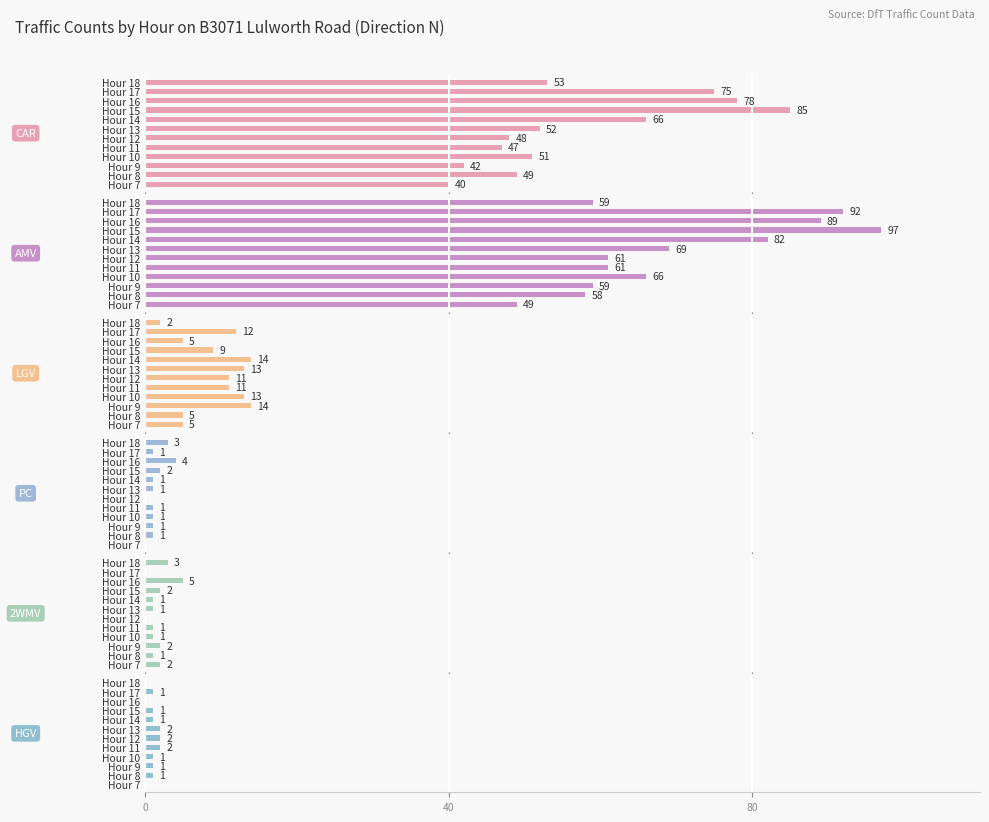

Between Hour 7 and Hour 11, which is larger?

Hour 11